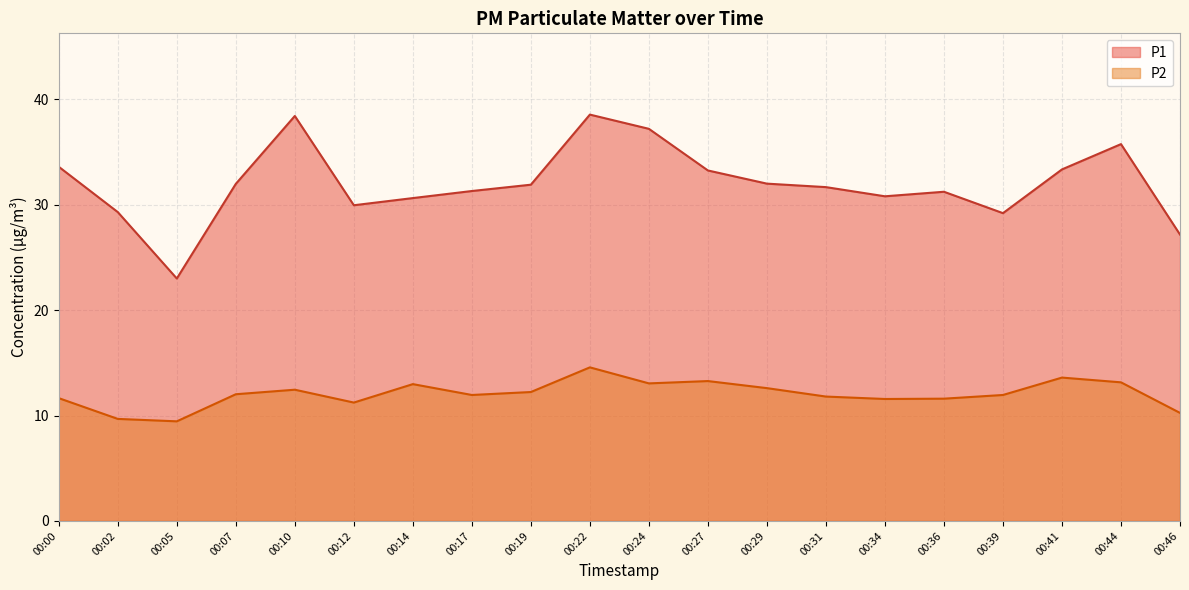

At how many categories does at least one series exceed 20?

20